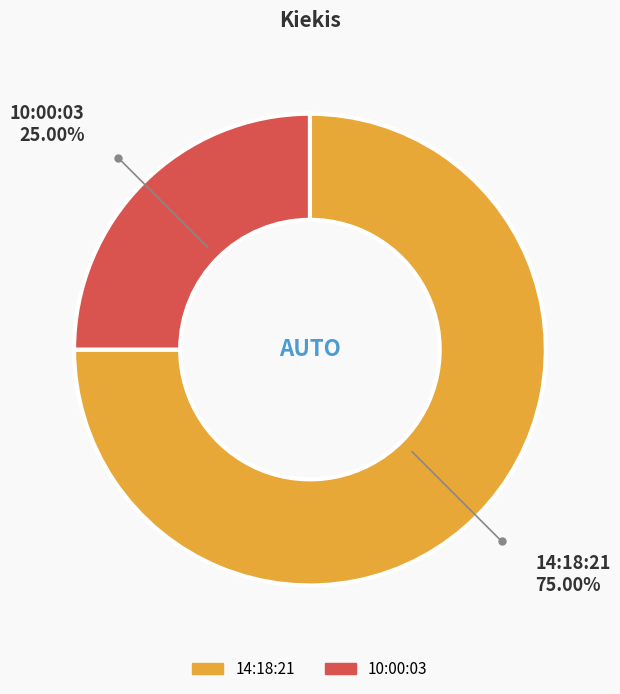

Is it true that 10:00:03 is 19% of the pie?

False